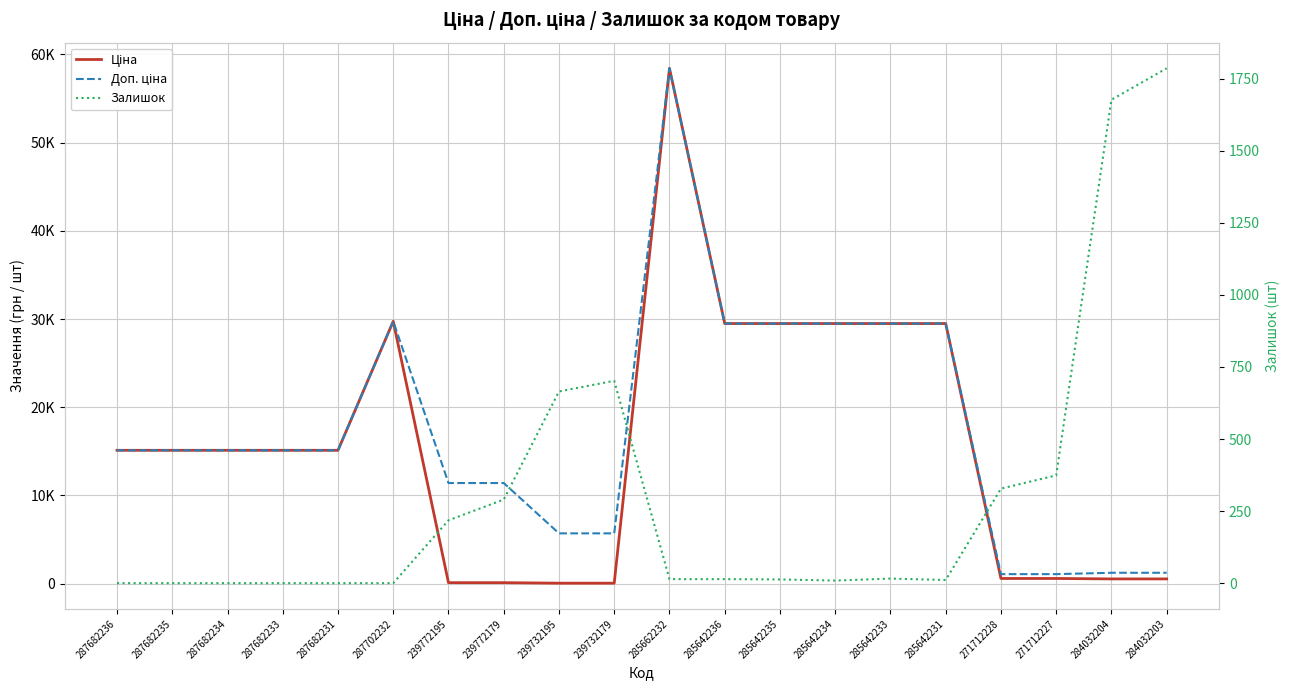

How many categories are shown in the chart?

20